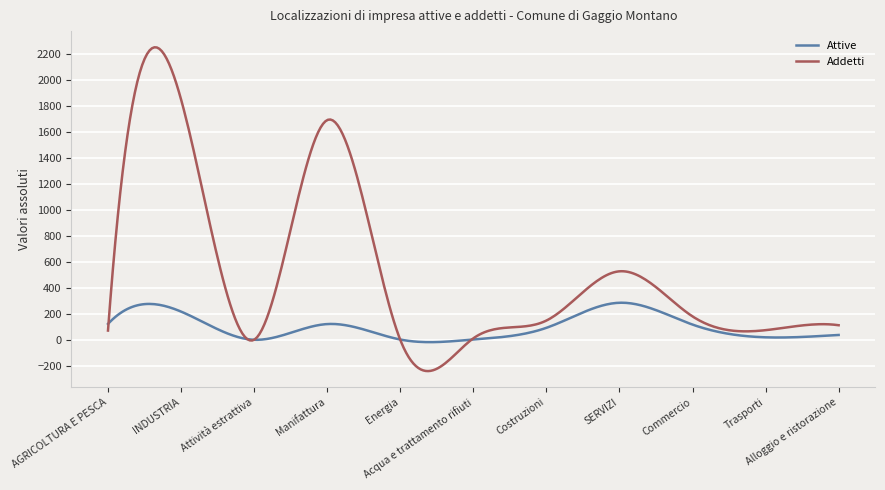

List the series in order of their overall mean, highest first.

Addetti, Attive